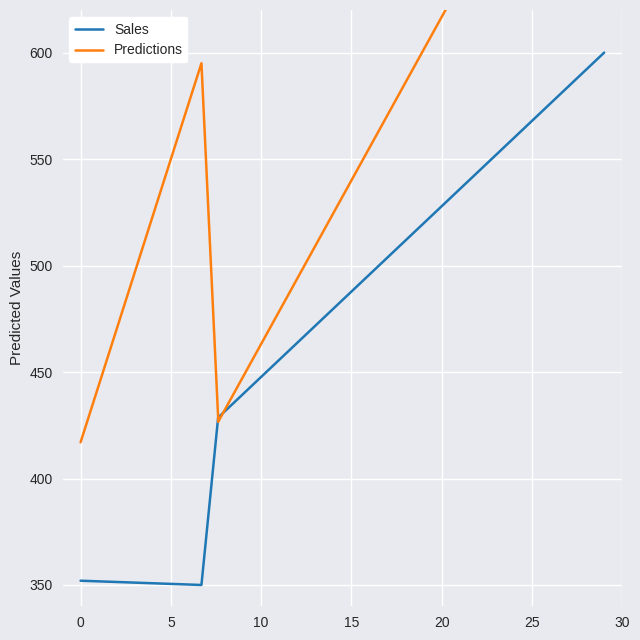

What is the maximum value shown in the chart?

755.0